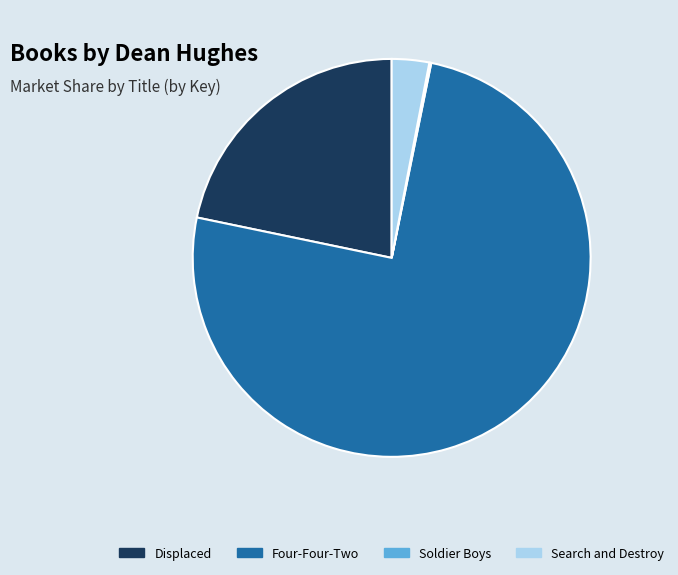

Which slice is the largest?

Four-Four-Two